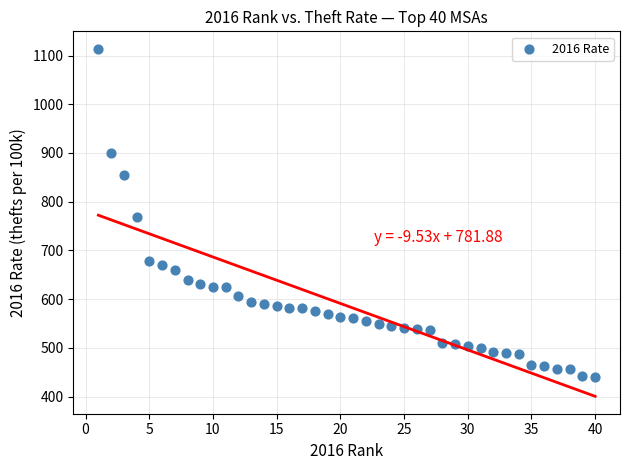

What is the range of Y values (max minus min)?

674.6